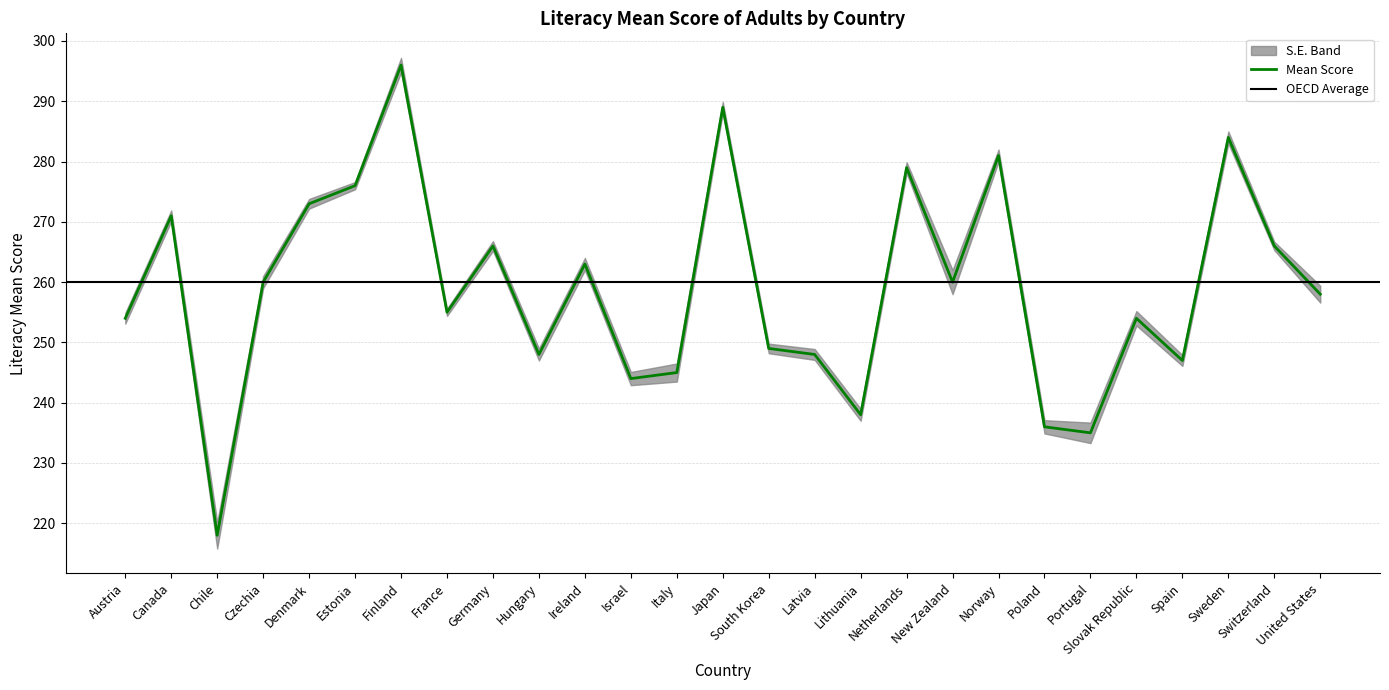

What is the label of the 15th point from the right?

Italy